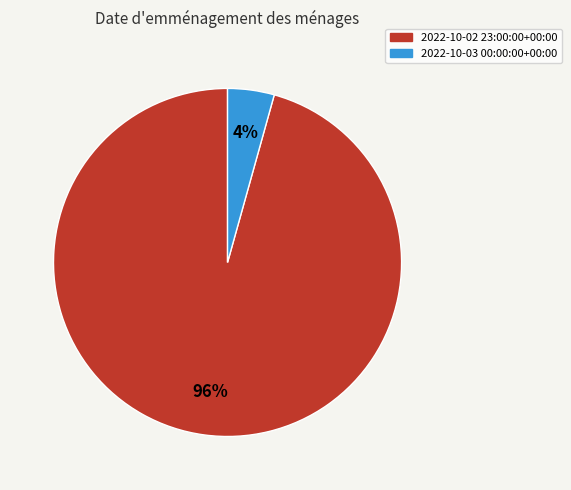

How many segments does this pie chart have?

2